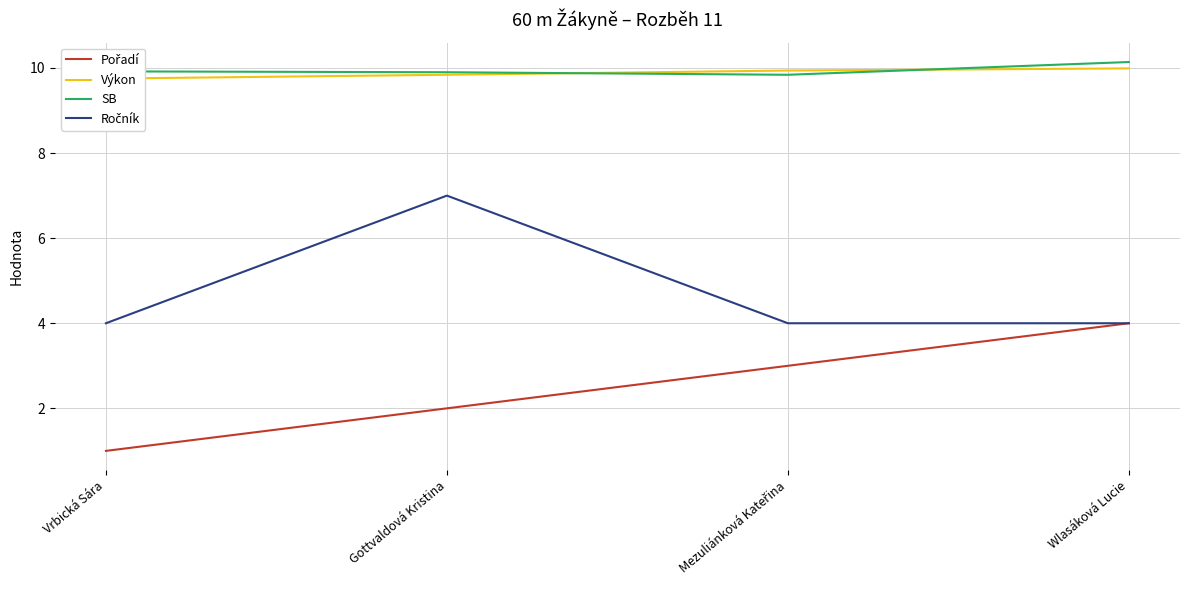

Reading left to right, list all the values displayed in this chart.

Pořadí: 1.0	2.0	3.0	4.0
Výkon: 9.8	9.8	9.9	10.0
SB: 9.9	9.9	9.8	10.1
Ročník: 4.0	7.0	4.0	4.0